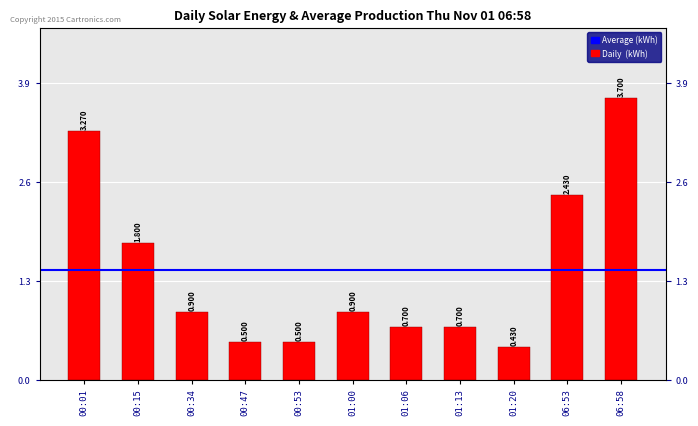

What is the label of the 5th bar from the left?

00:53